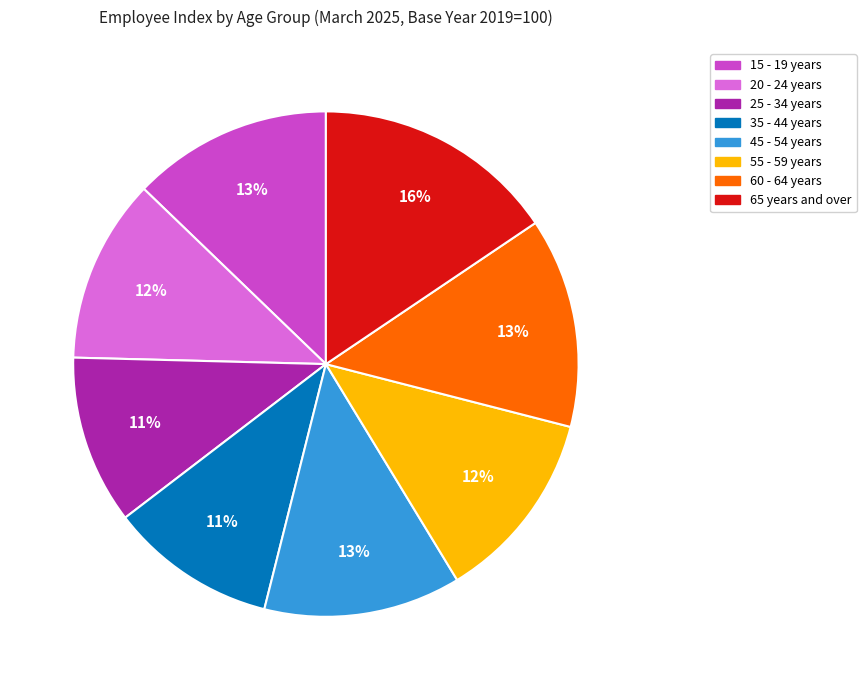

Is 35 - 44 years the majority of the pie?

No